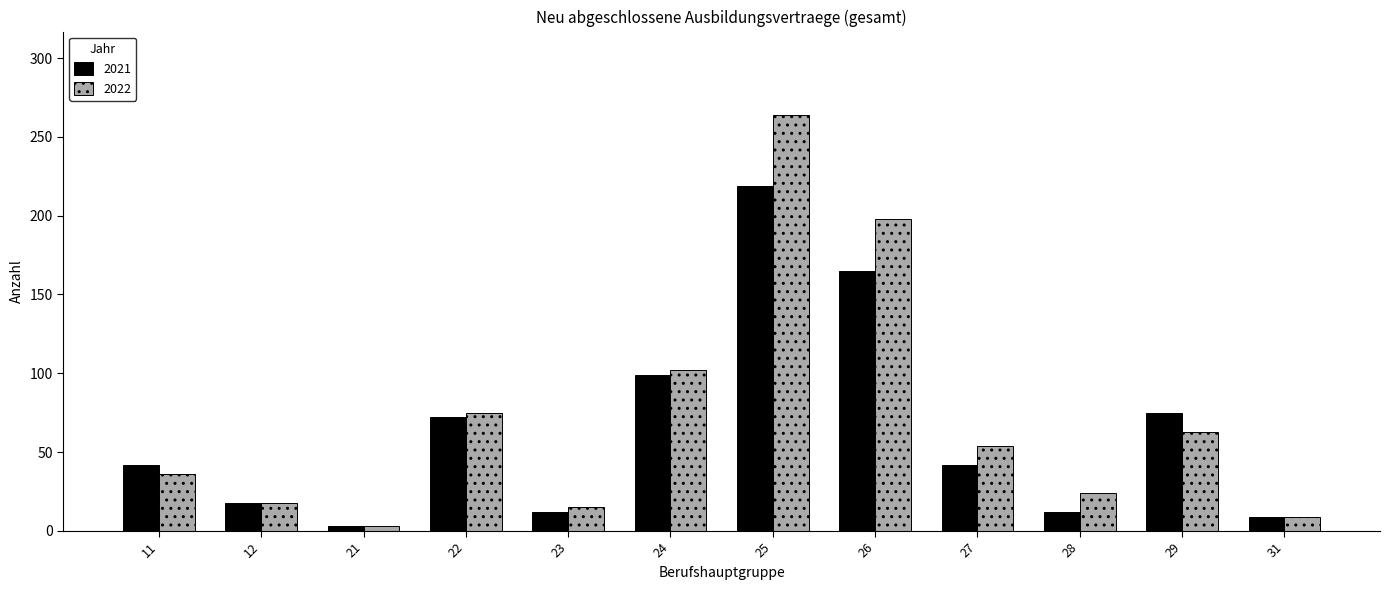

At how many categories does at least one series exceed 258?

1